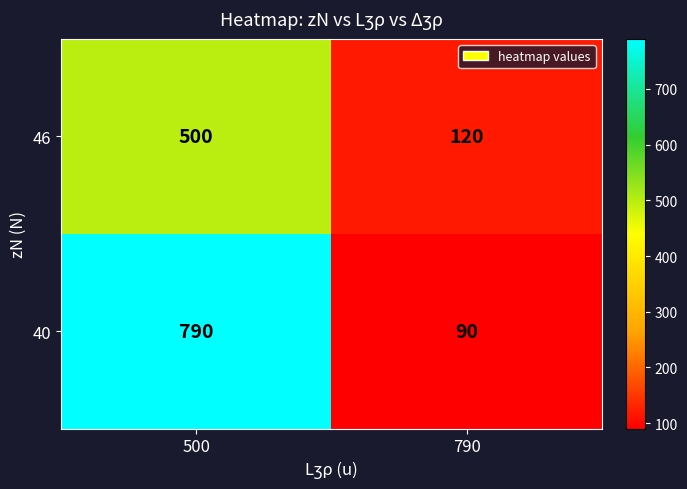

What is the difference between the highest and lowest values at 790?

30